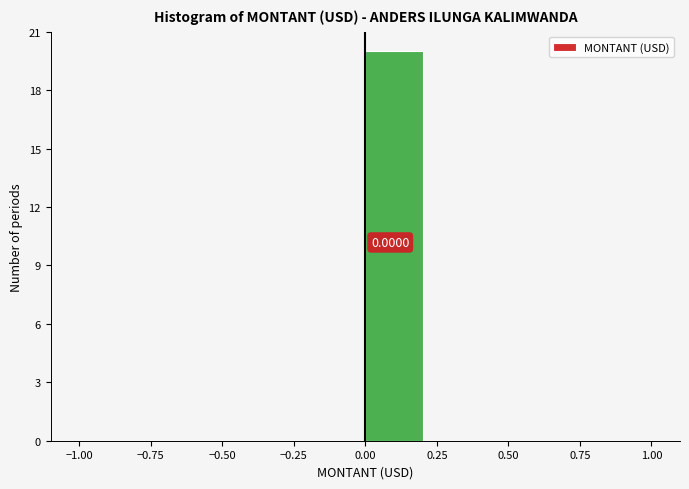

Over which range of the x-axis is the bar tallest?

0.0 to 0.2